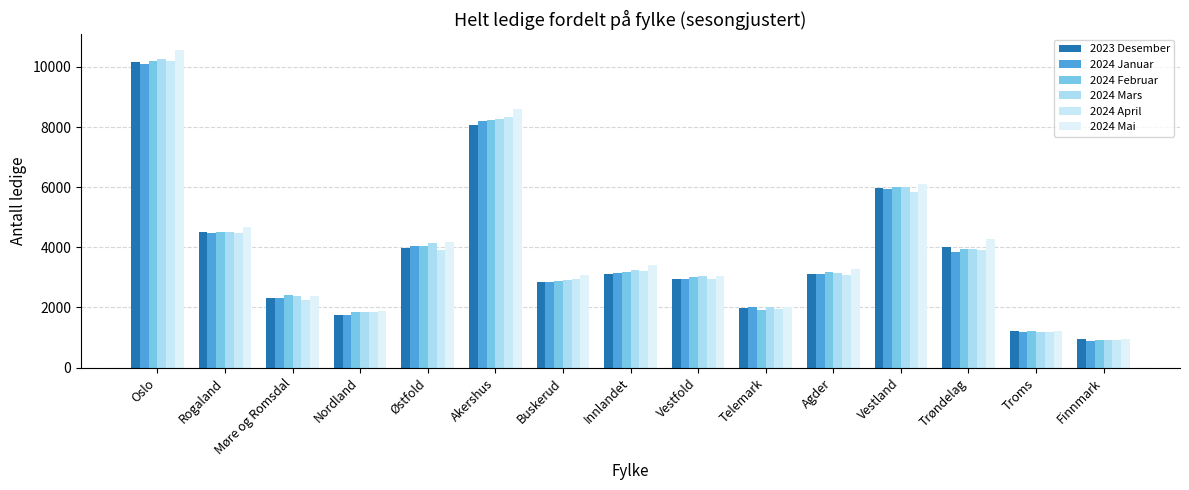

Which series has the widest spread of values?

2024 Mai